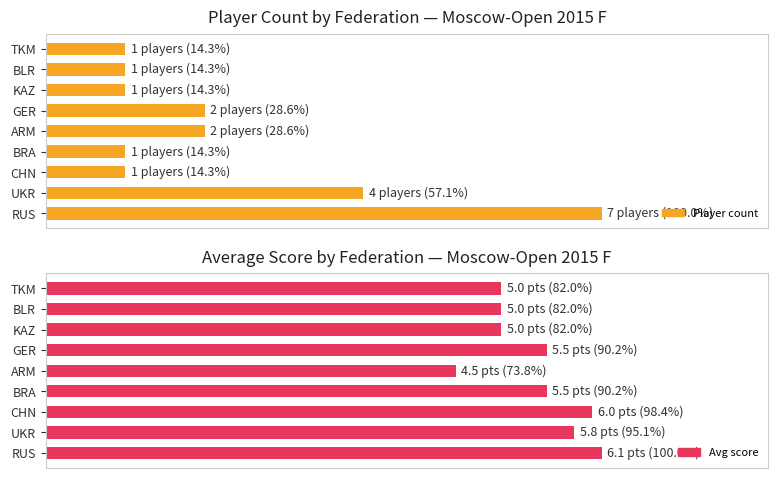

The Player count series shows 28.6 at 4. True or false?

True